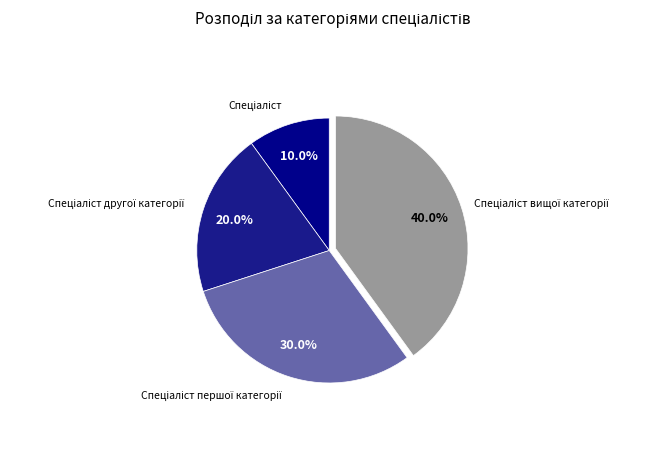

Does any single category account for the majority?

No